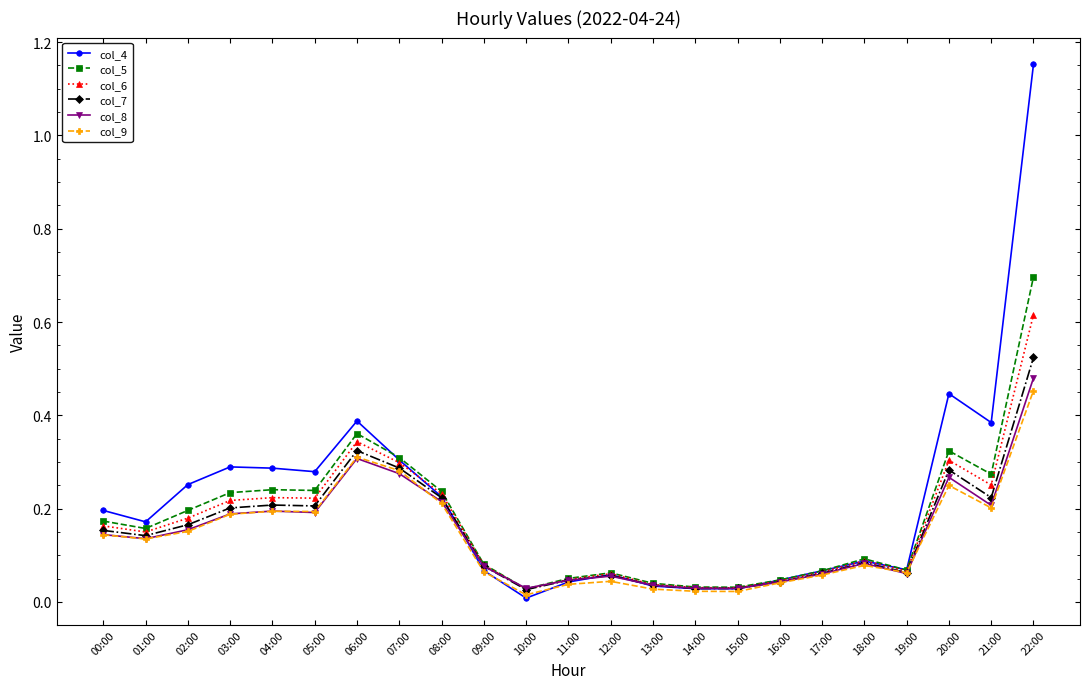

At how many categories does at least one series exceed 0?

23